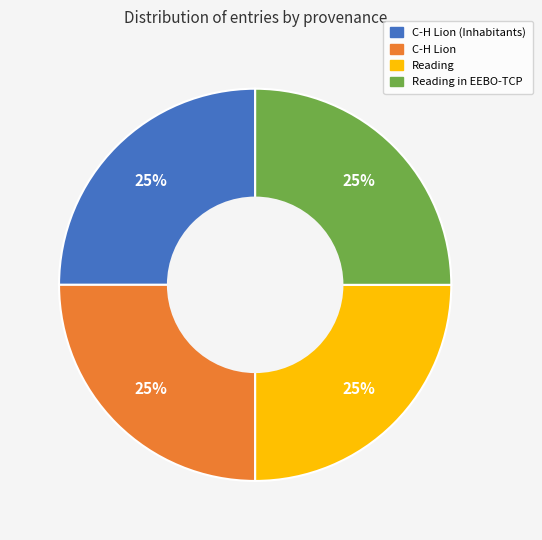

The C-H Lion slice represents 19% of the pie. True or false?

False